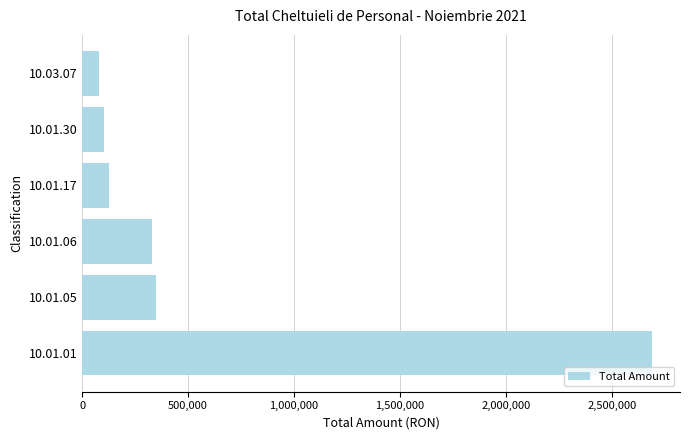

What is the difference between the maximum and minimum values?

2607123